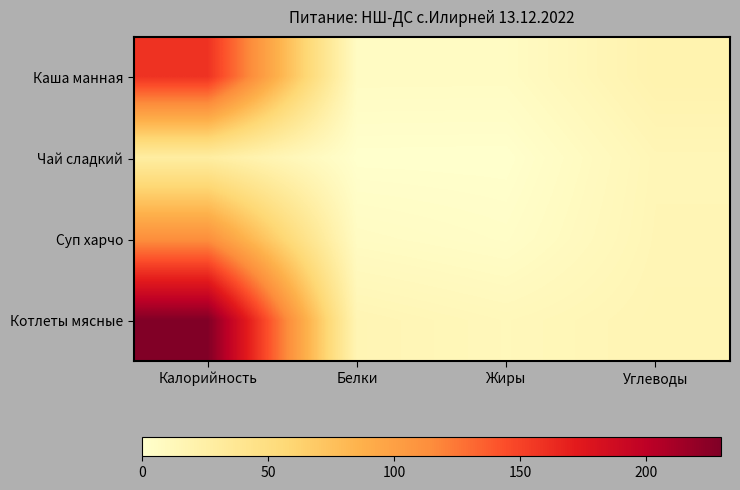

Between Белки and Калорийность, which is larger?

Калорийность